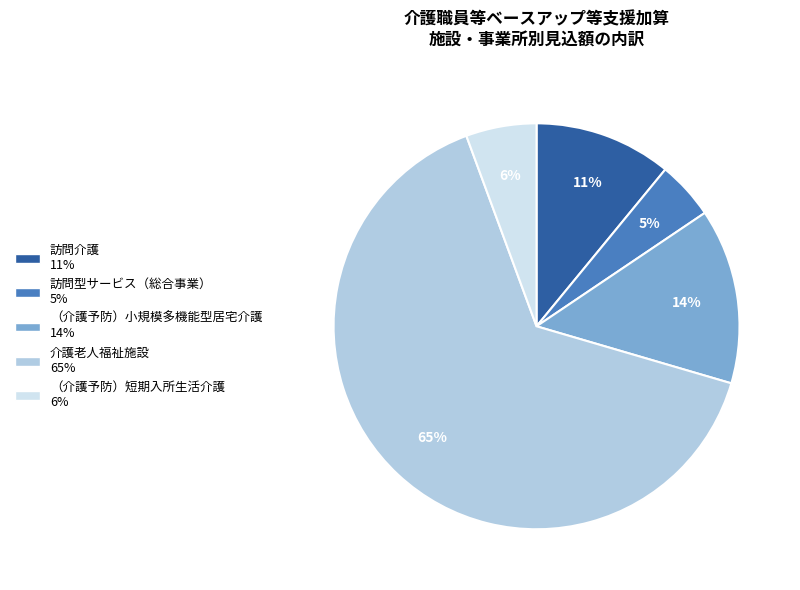

To the nearest percent, what portion does （介護予防）小規模多機能型居宅介護 represent?

14%